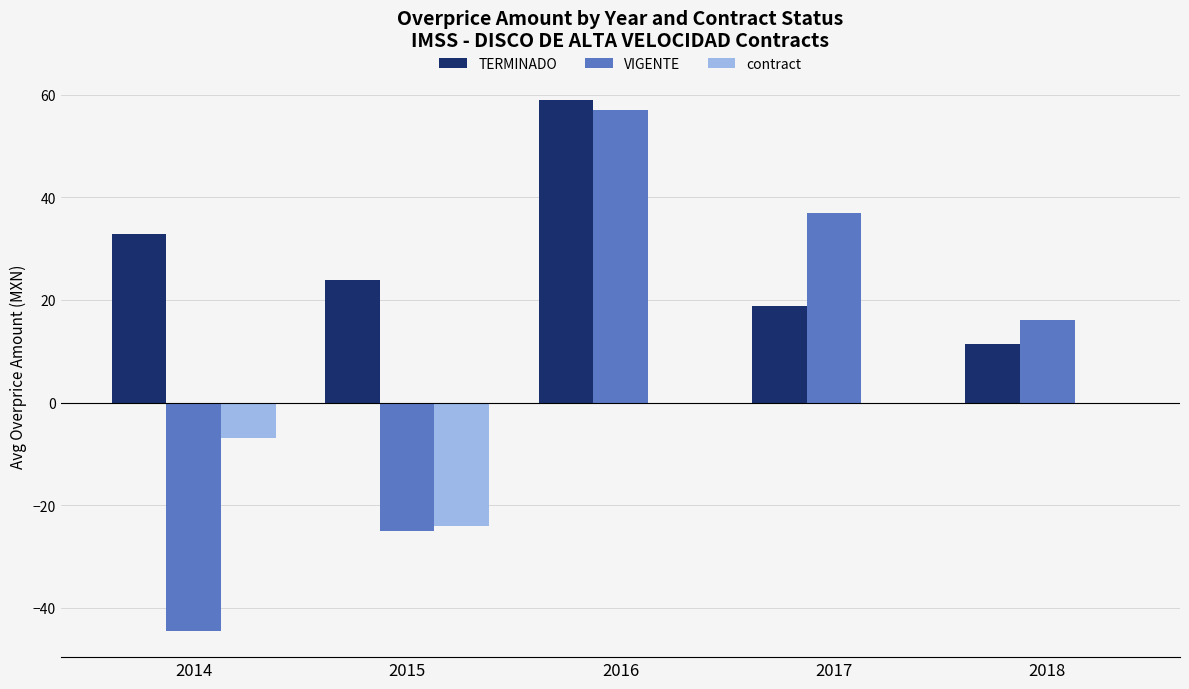

What is the difference between the contract values at 2015 and 2014?

17.2